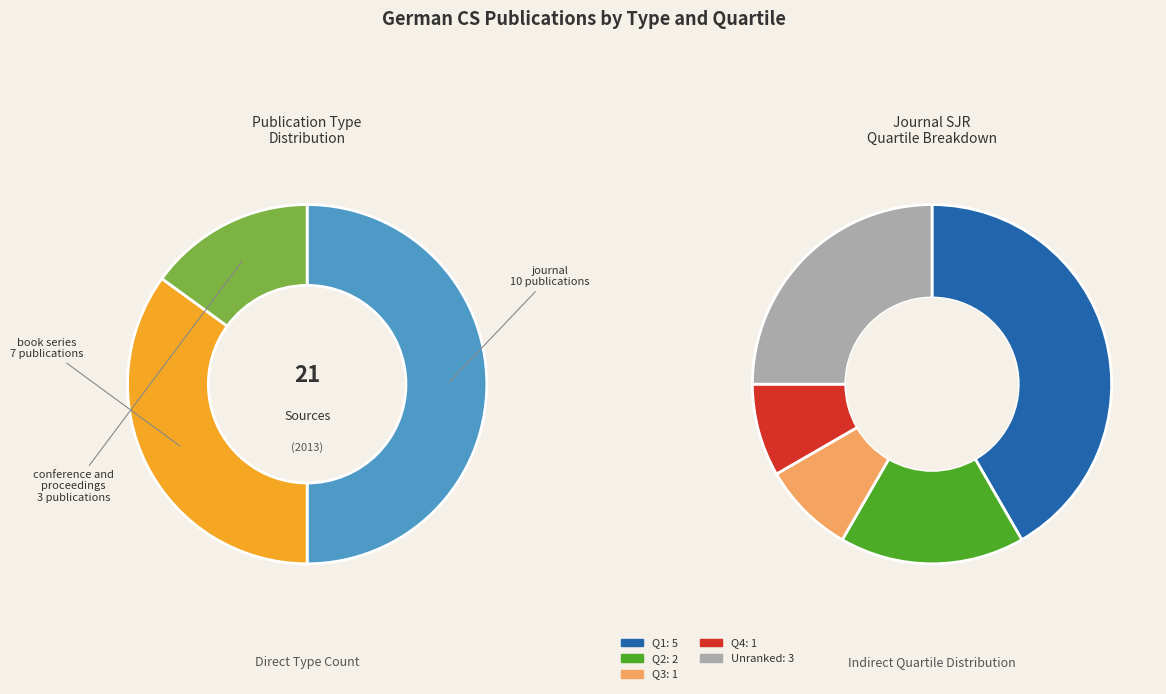

What is the change in value from journal to conference and proceedings?

-7